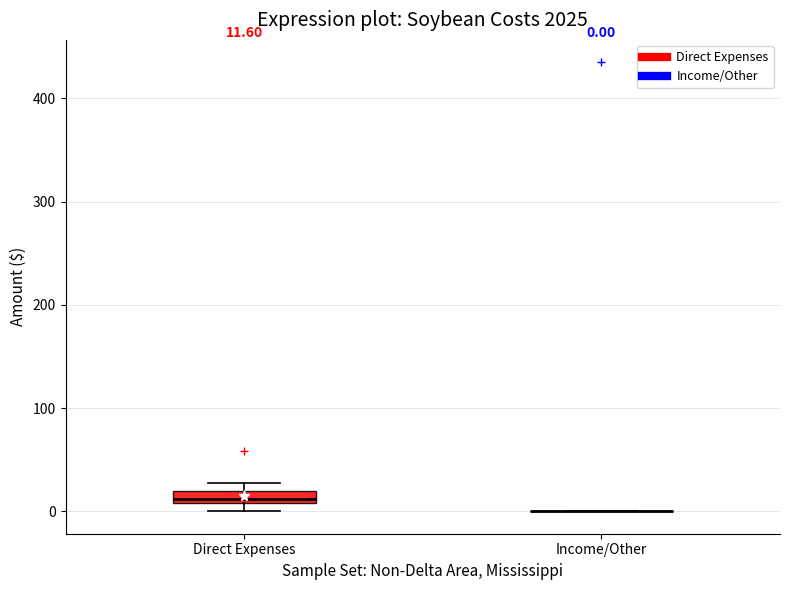

Comparing the boxes themselves (not the whiskers), which one is the tallest?

Direct Expenses